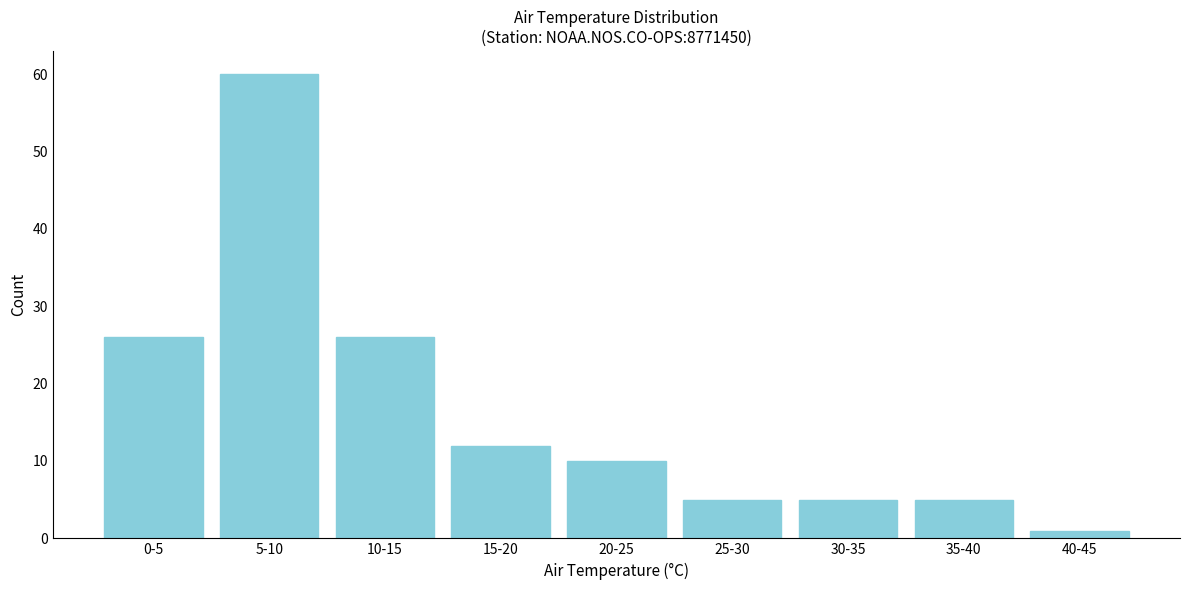

Reading right to left, list all the values displayed in this chart.

1	5	5	5	10	12	26	60	26